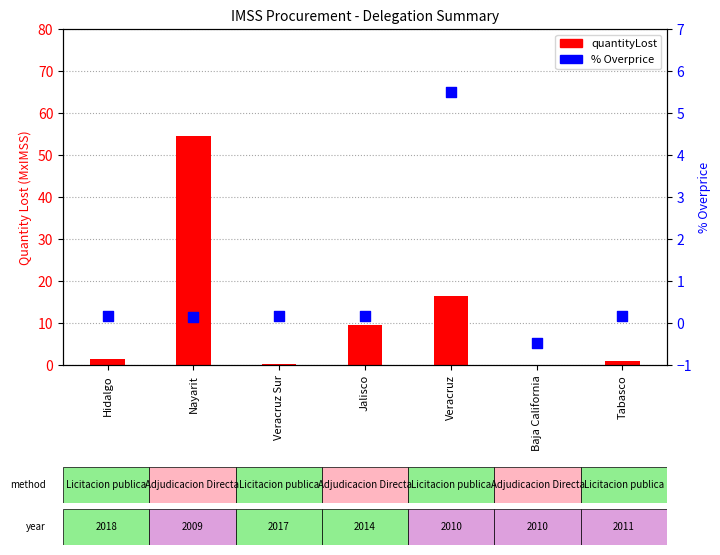

What is the total value across all series at Tabasco?

1.1